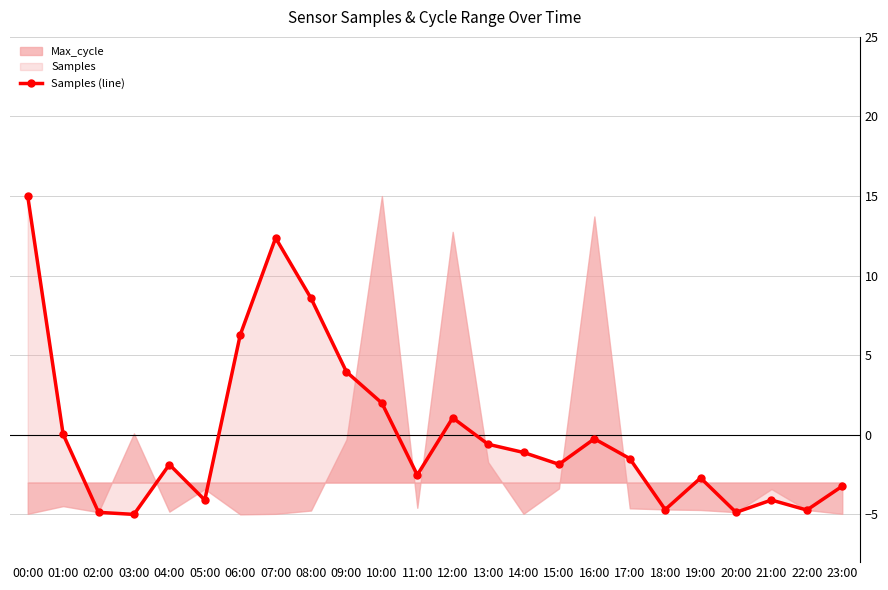

At which label is the value closest to 5?

09:00